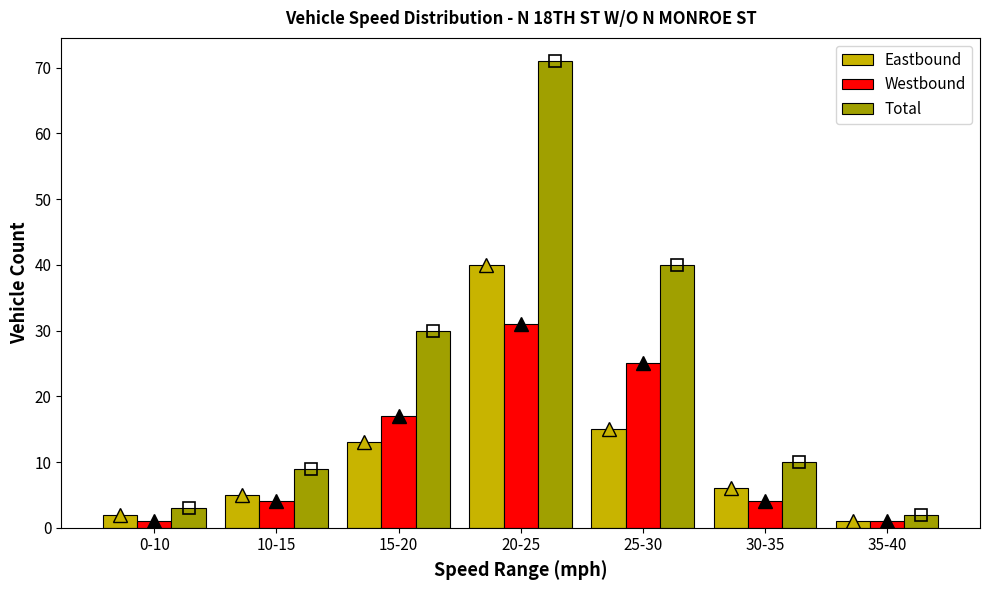

Which series has the widest spread of values?

Total